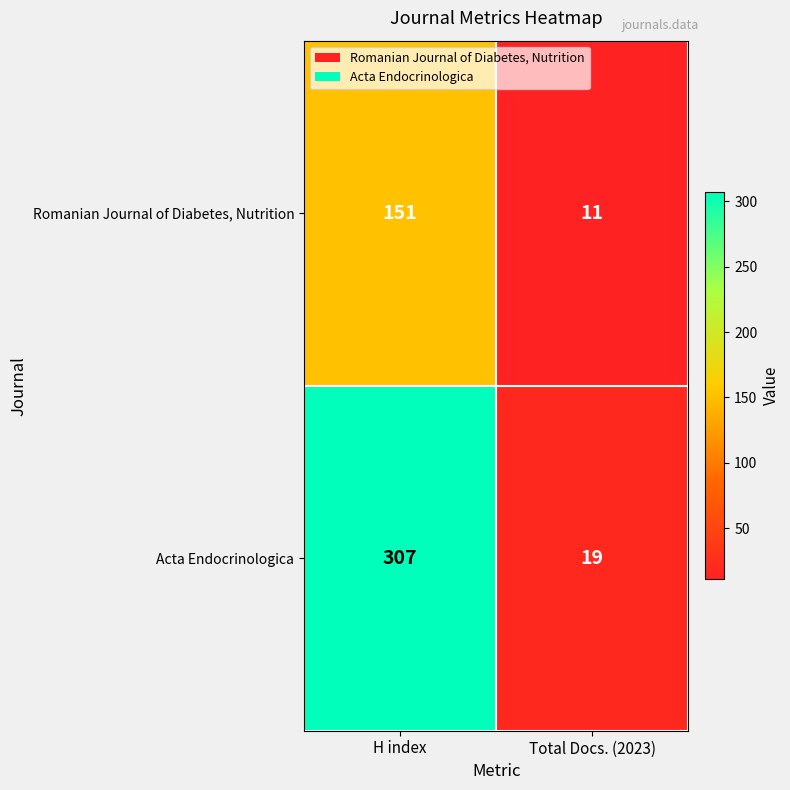

The value of Acta Endocrinologica at H index is 405. True or false?

False